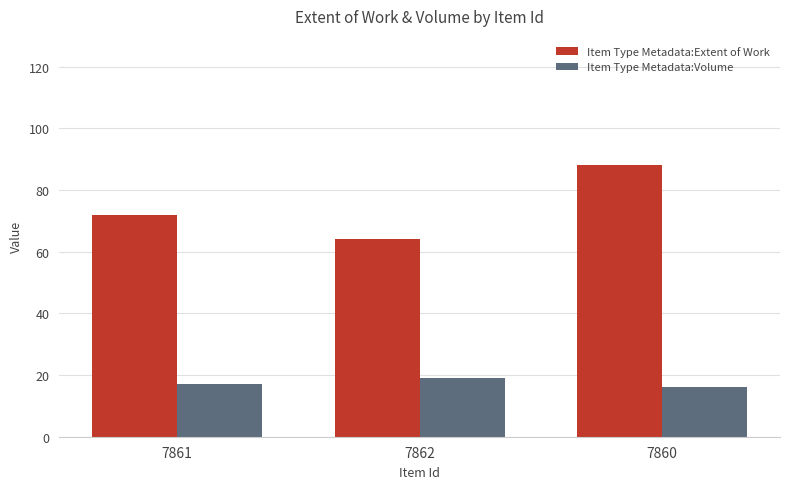

What is the difference between the maximum and minimum values in the Item Type Metadata:Volume series?

3